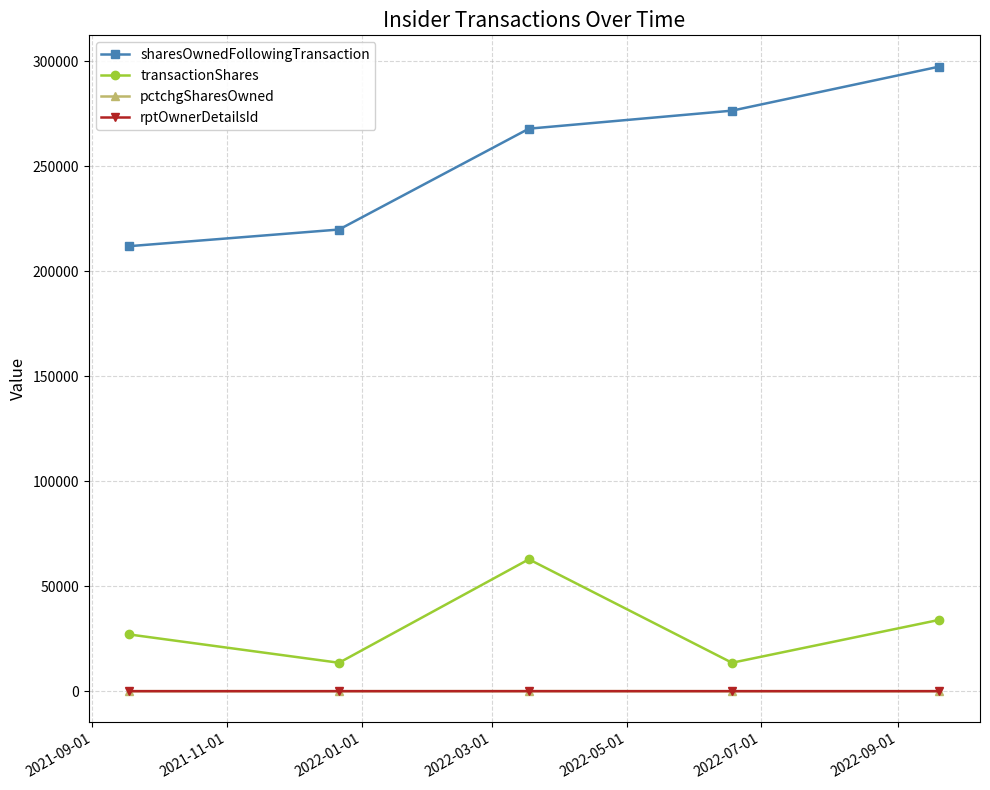

True or false: rptOwnerDetailsId and sharesOwnedFollowingTransaction intersect in this chart.

False